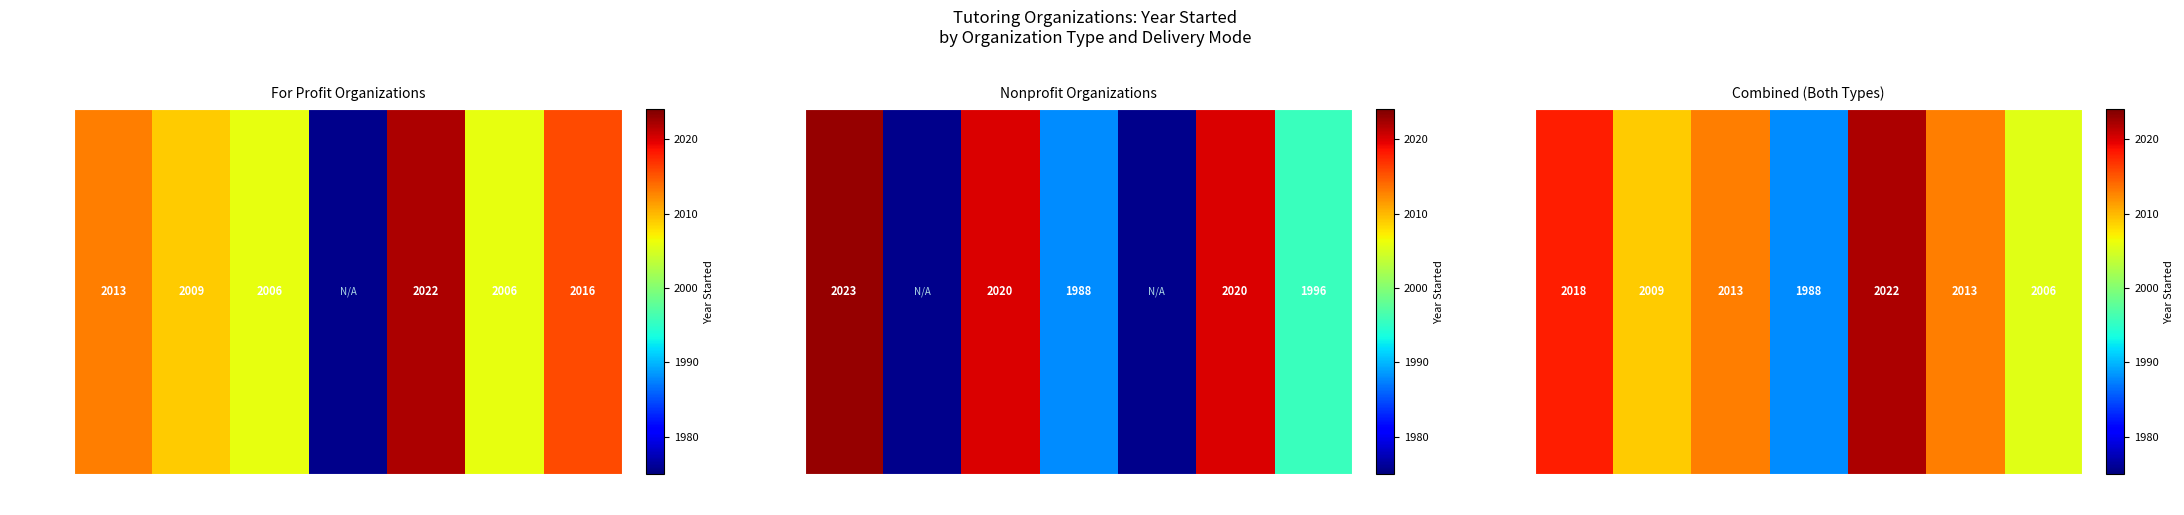

Which label corresponds to the smallest value in the chart?

Blended+
In-Person